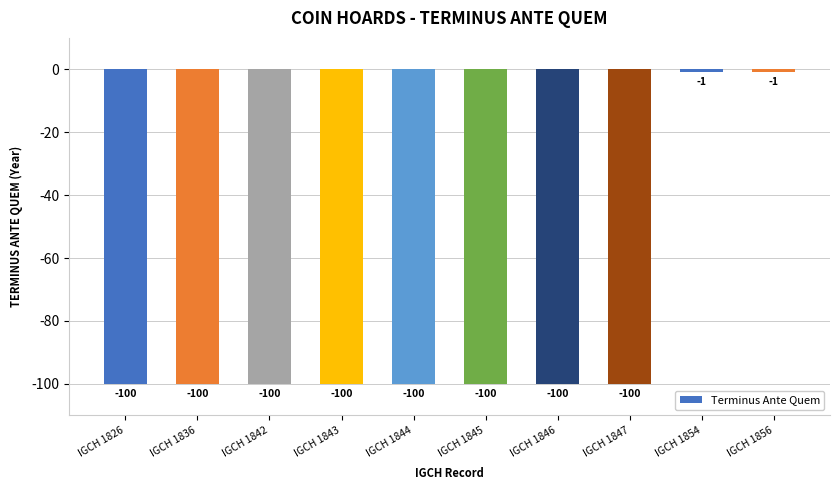

What is the smallest value displayed?

-100